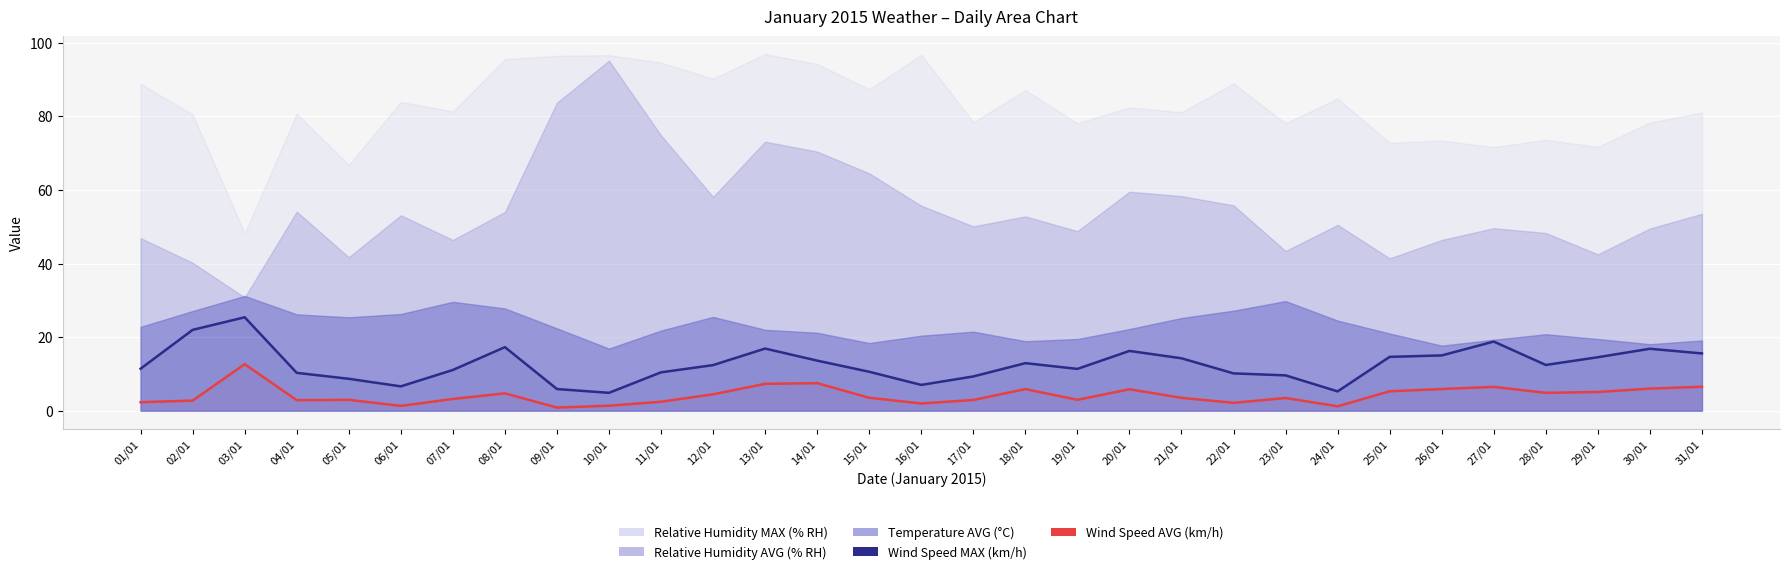

List the labels in order of Wind Speed MAX (km/h) value, smallest first.

10/01, 24/01, 09/01, 06/01, 16/01, 05/01, 17/01, 23/01, 22/01, 04/01, 11/01, 15/01, 07/01, 19/01, 01/01, 12/01, 28/01, 18/01, 14/01, 21/01, 29/01, 25/01, 26/01, 31/01, 20/01, 30/01, 13/01, 08/01, 27/01, 02/01, 03/01